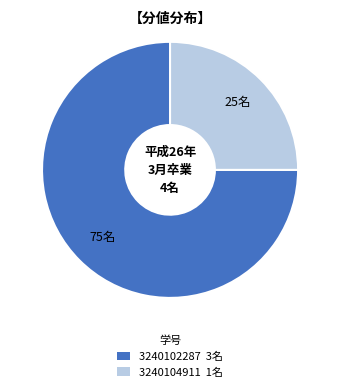

Do 3240104911 and 3240102287 together represent more than half of the pie?

Yes